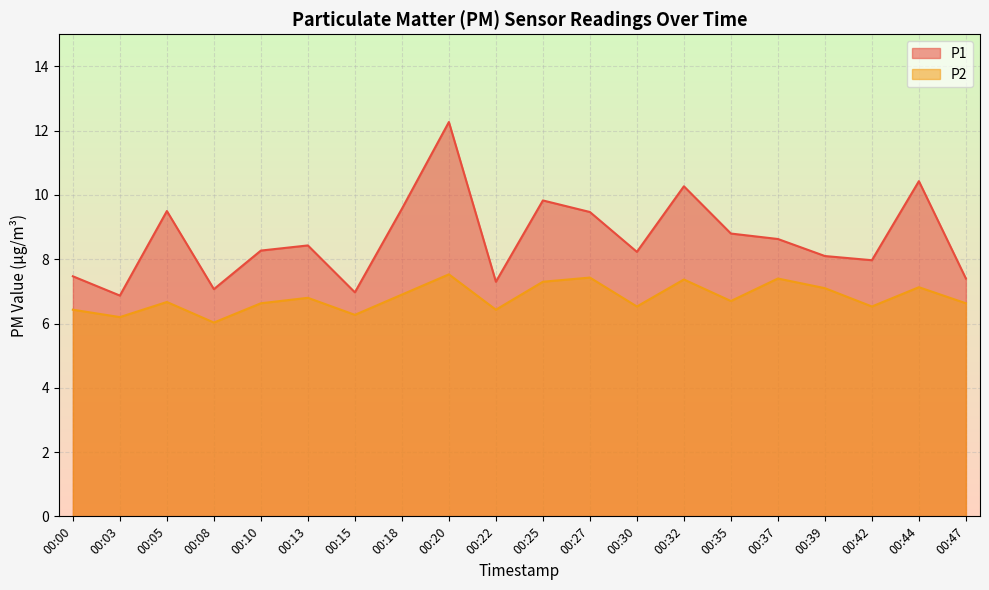

True or false: P2 and P1 cross at least once.

False